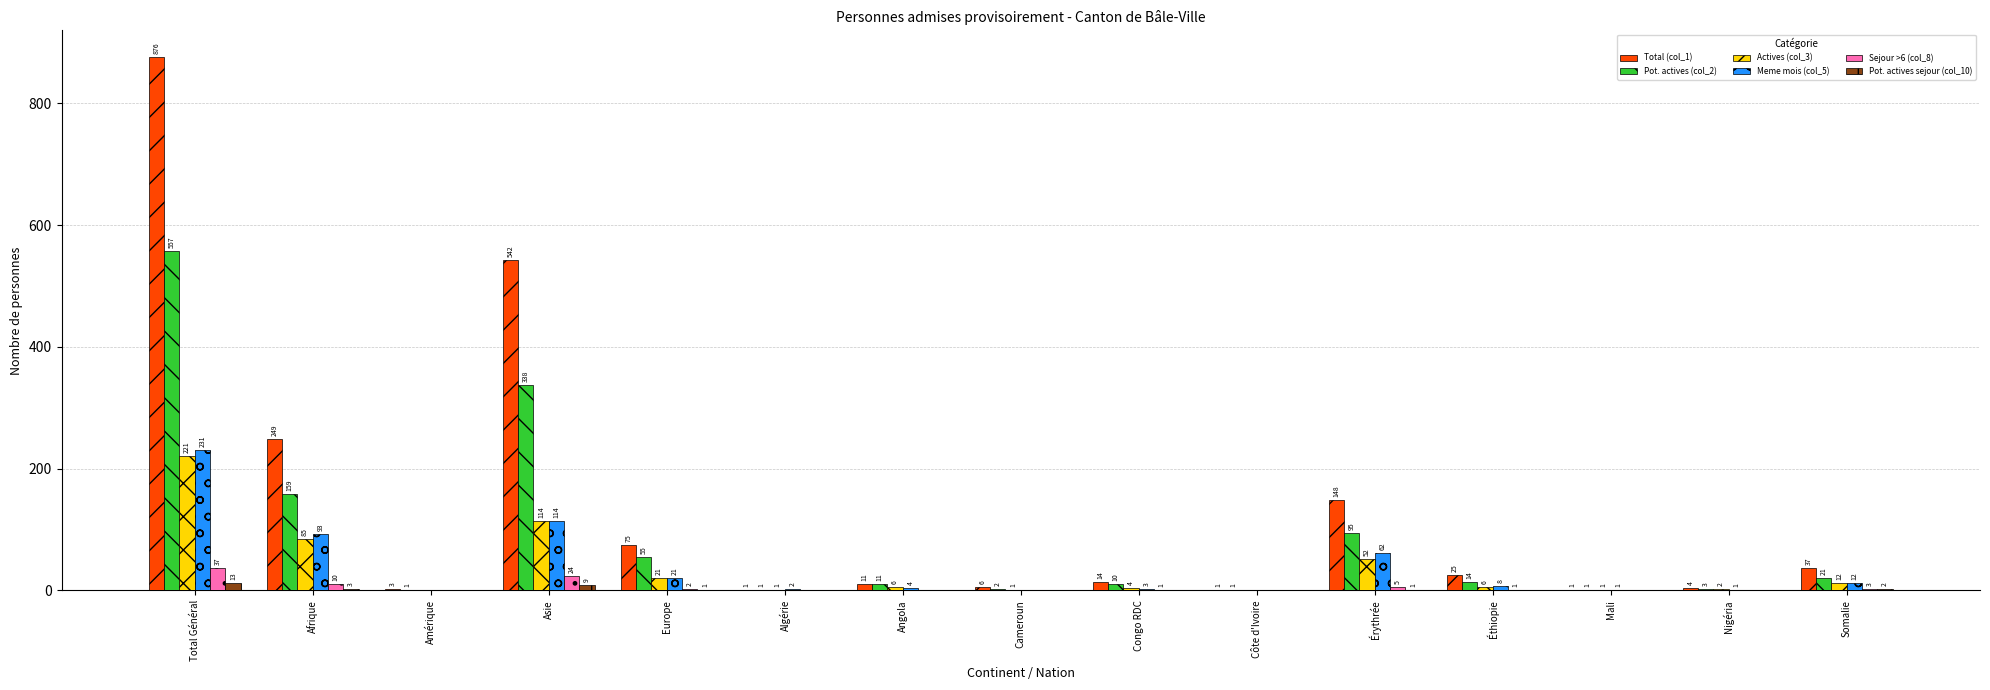

Does the chart contain stacked bars?

No